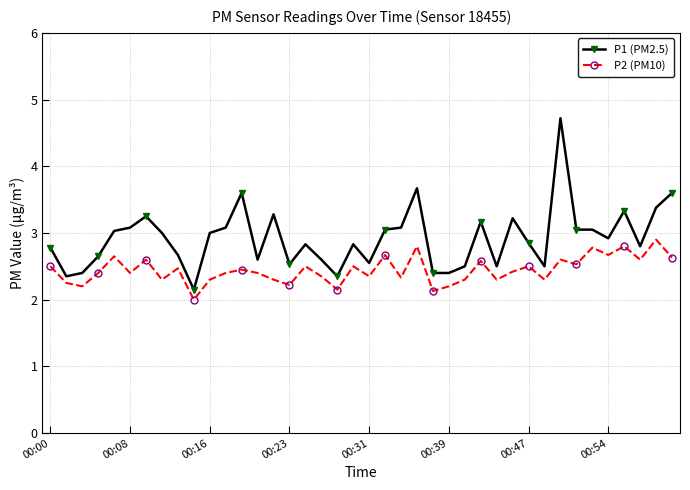

True or false: P2 (PM10) has more than 2 interior local peaks.

True